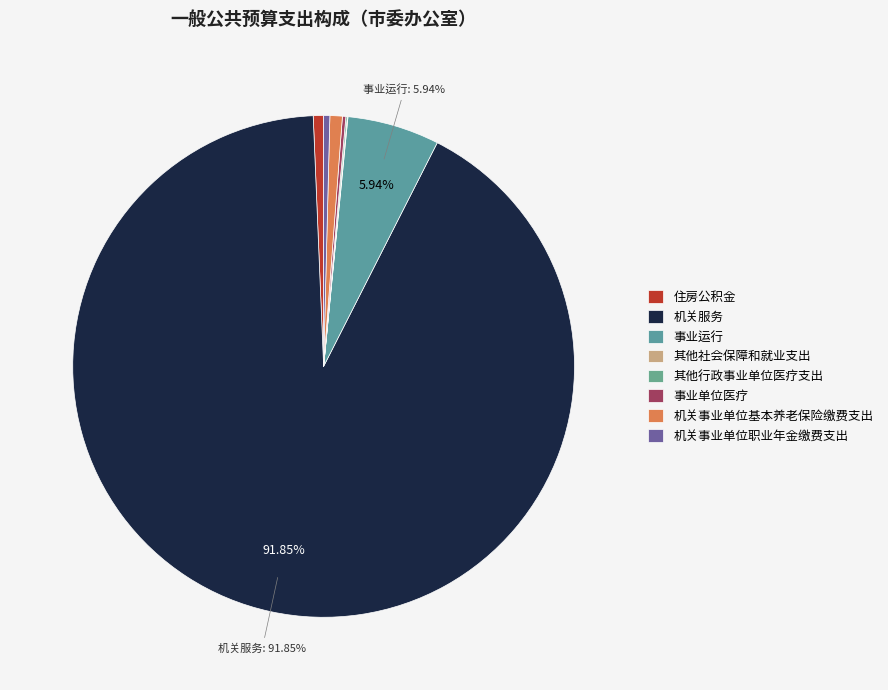

Between 其他社会保障和就业支出 and 住房公积金, which is larger?

住房公积金